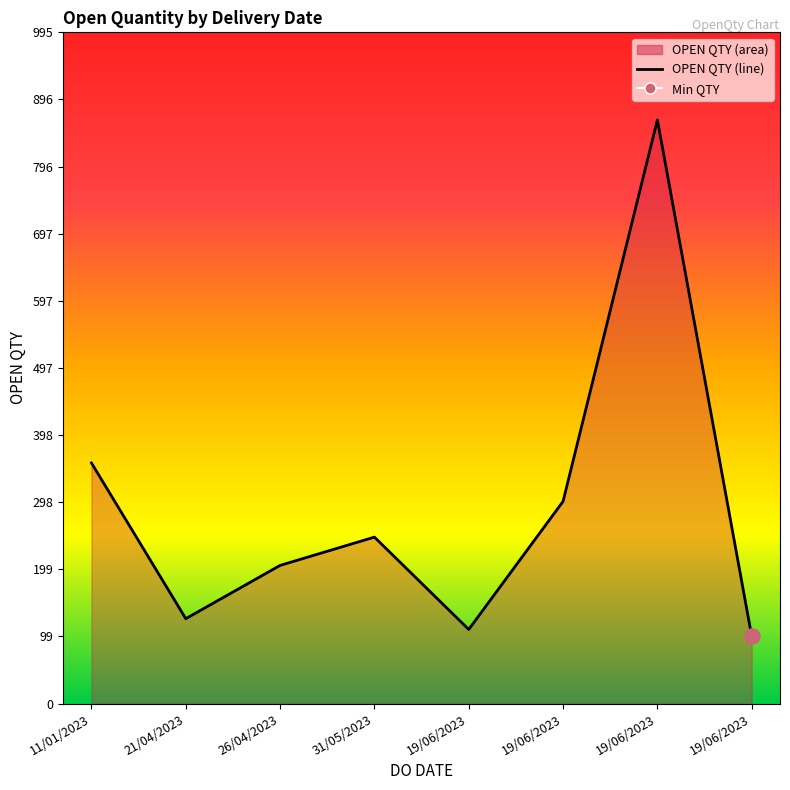

What is the change in value from 11/01/2023 to 19/06/2023?

-57